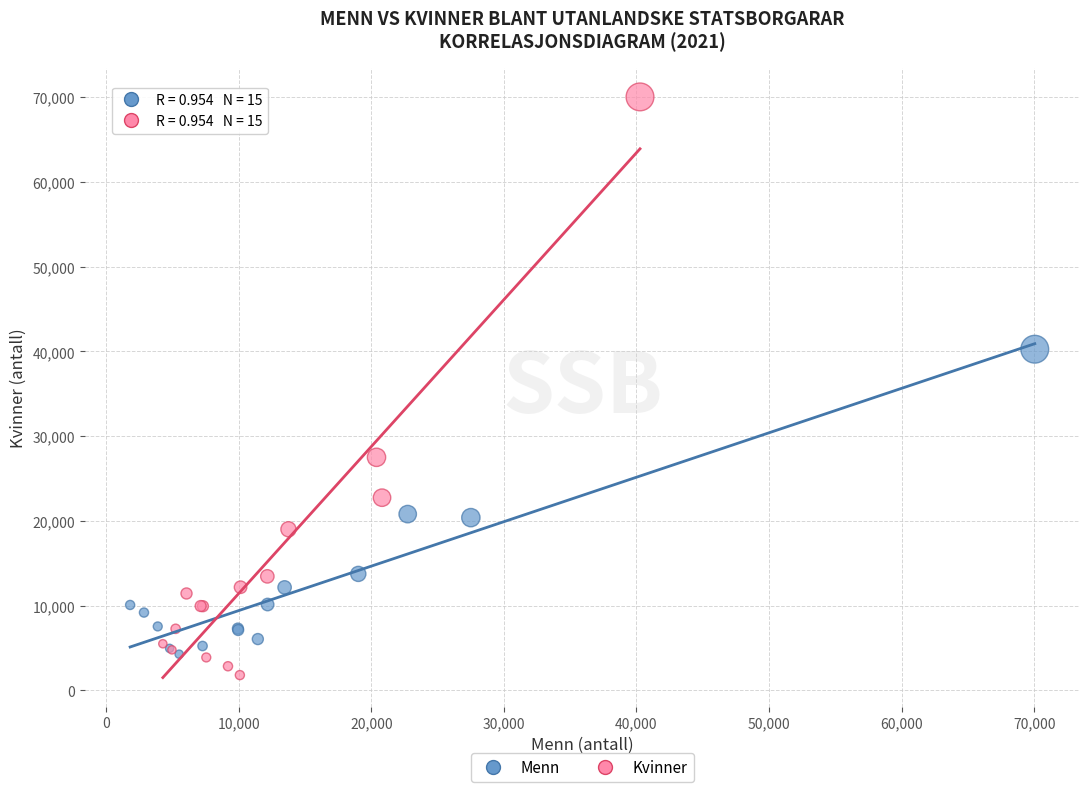

Which series has the widest spread of Y values?

Kvinner